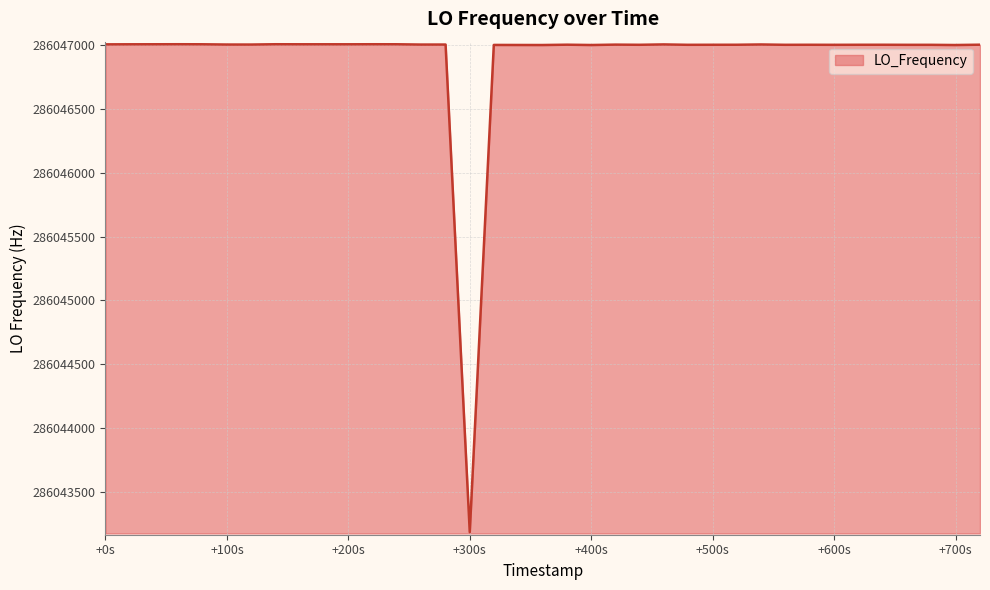

Does the chart have visible grid lines?

Yes